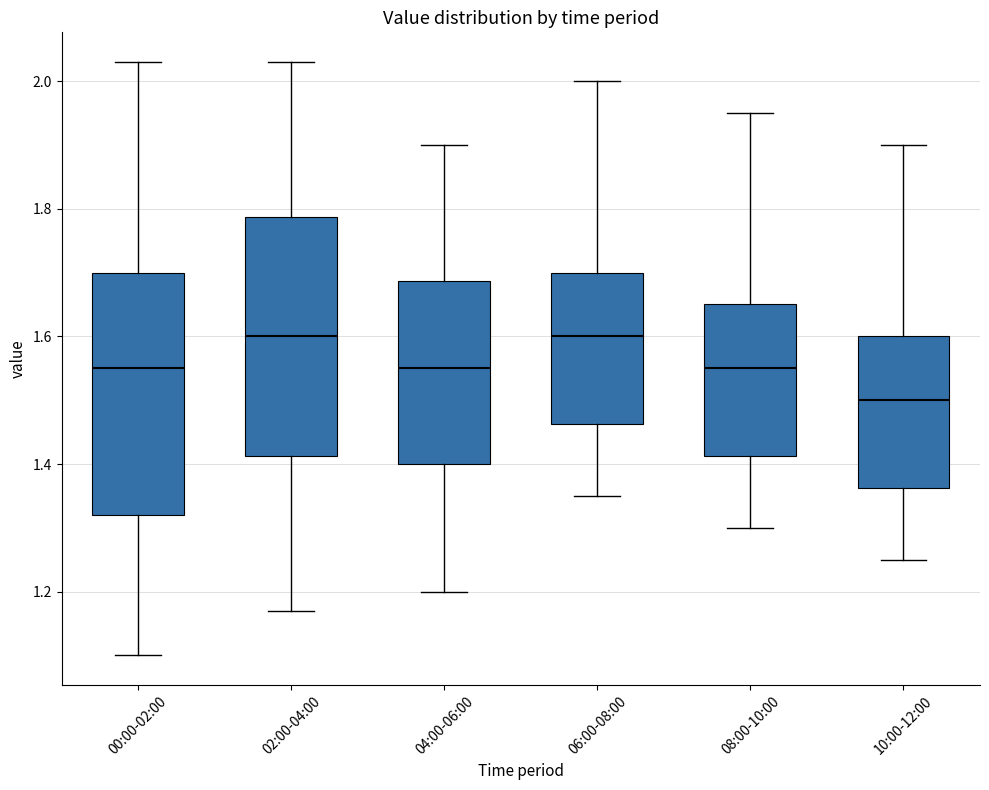

Reading left to right, transcribe this box plot: for each box, give where its median line is, the range the box spans, and where its two whiskers end, as read against the y-axis. The values are not printed on the chart, so give them approximately, as read against the axis.

00:00-02:00: median 1.56, box 1.32 to 1.70, whiskers 1.10 to 2.04
02:00-04:00: median 1.60, box 1.42 to 1.78, whiskers 1.18 to 2.04
04:00-06:00: median 1.56, box 1.40 to 1.68, whiskers 1.20 to 1.90
06:00-08:00: median 1.60, box 1.46 to 1.70, whiskers 1.36 to 2.00
08:00-10:00: median 1.56, box 1.42 to 1.66, whiskers 1.30 to 1.96
10:00-12:00: median 1.50, box 1.36 to 1.60, whiskers 1.26 to 1.90